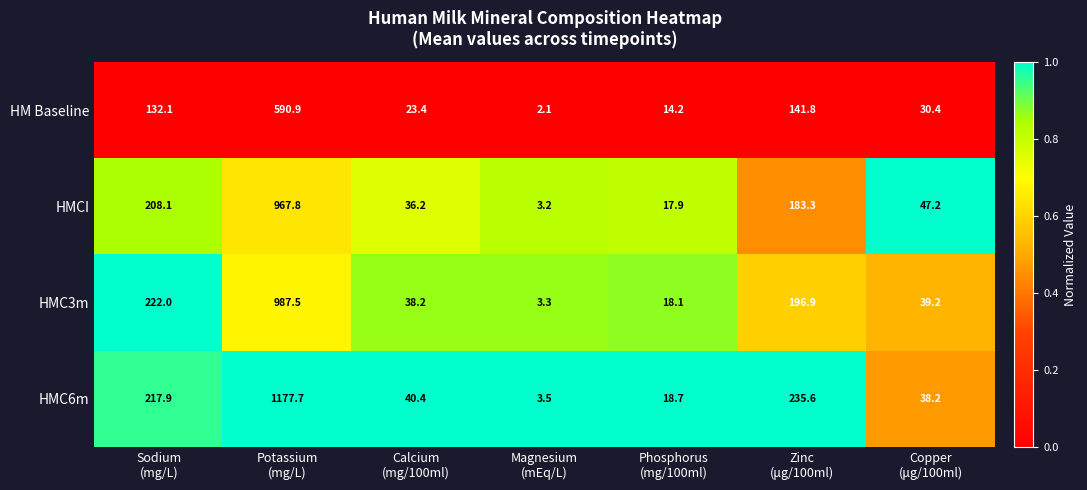

Rank the series by their maximum value, from lowest to highest.

HM Baseline, HMCI, HMC3m, HMC6m